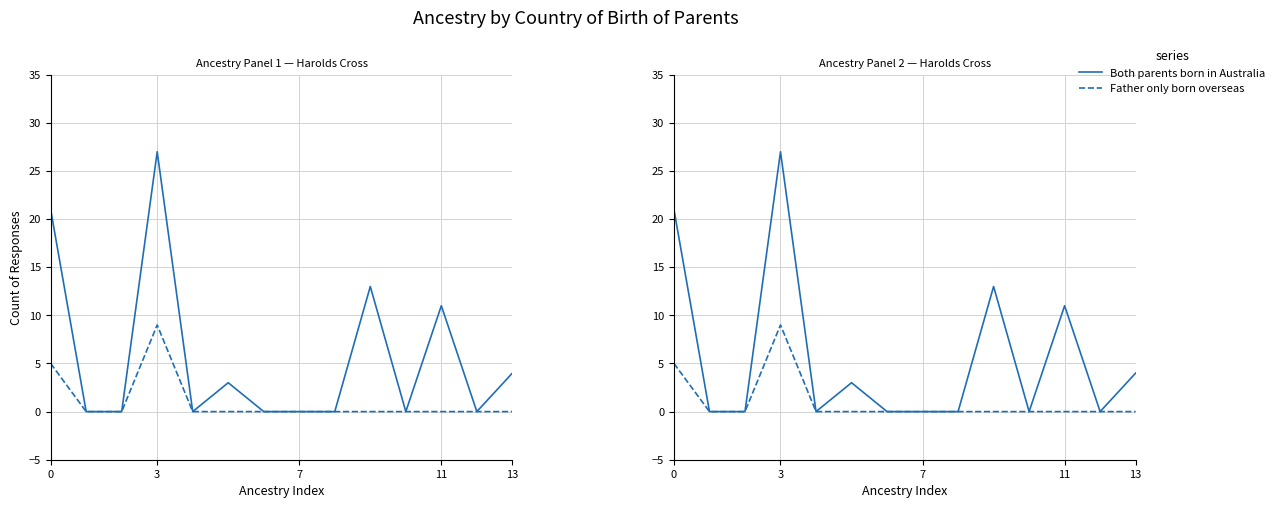

What value does the Both parents born in Australia series have at 11, to the nearest 5?

10